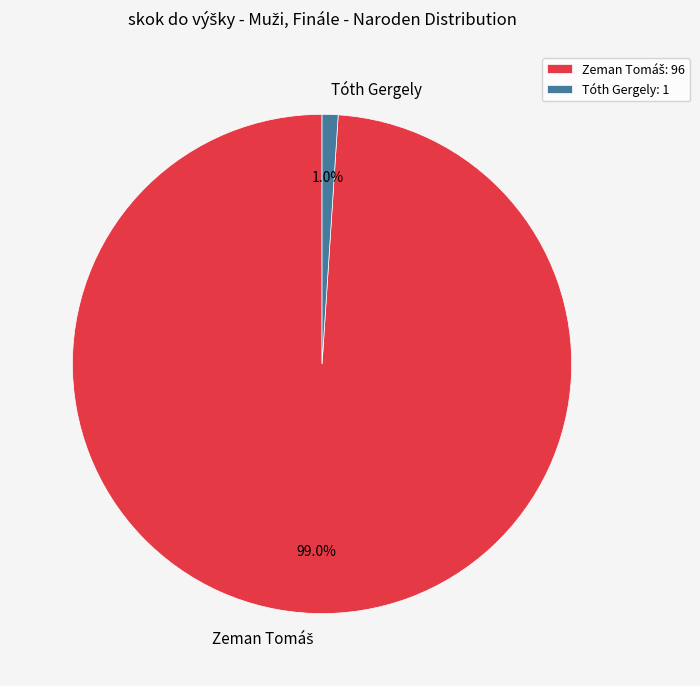

How many slices are in this pie chart?

2